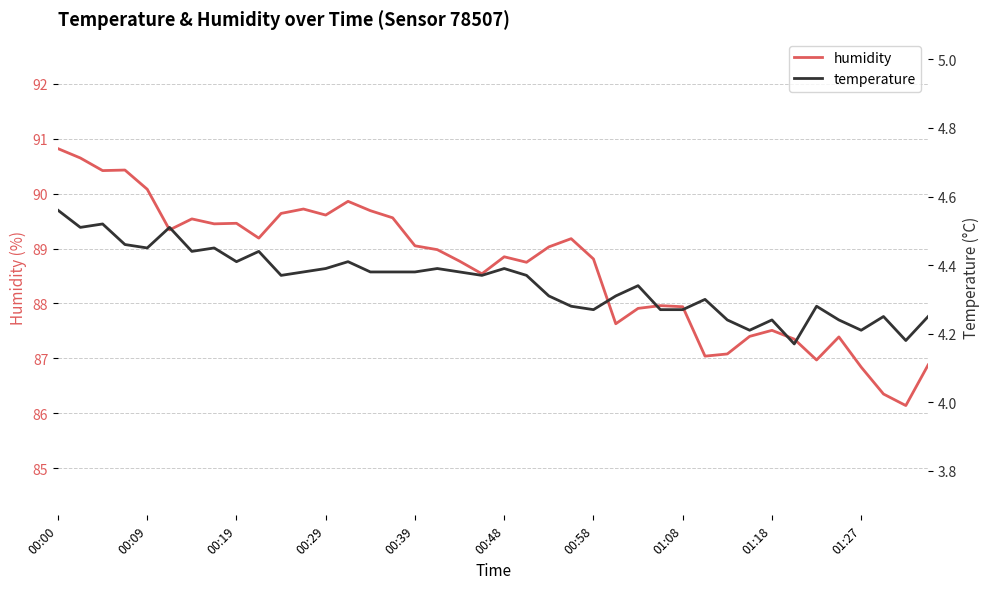

How many temperature values are between 4 and 5?

40